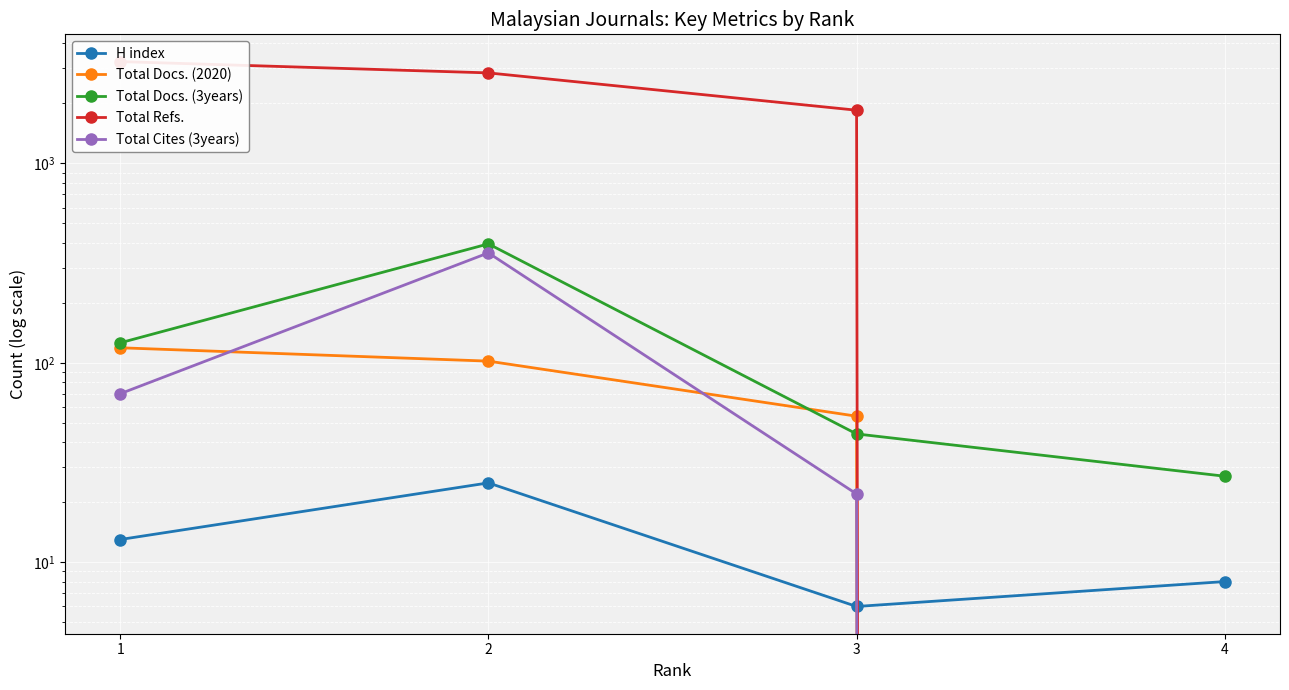

Which series has the largest range (max minus min)?

Total Refs.